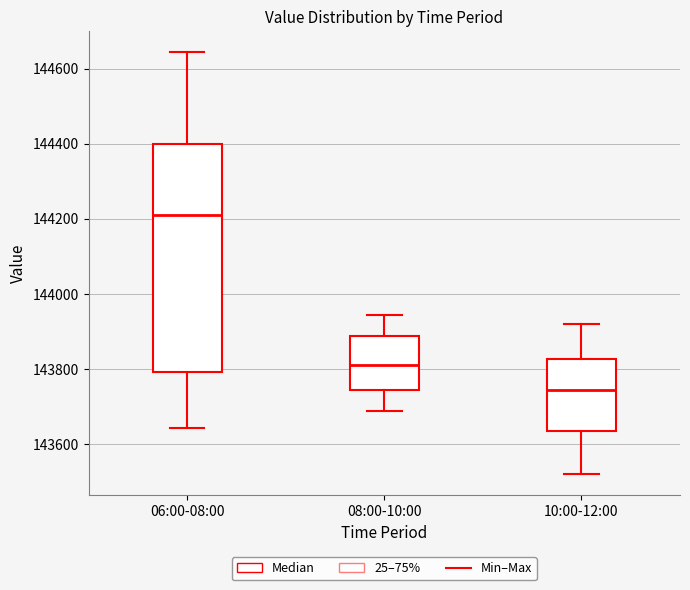

Reading left to right, read every box against the y-axis: the position of its median line, the range the box covers, and the ends of its whiskers. The values are not printed on the chart, so give them approximately, as read against the axis.

06:00-08:00: median 144220, box 143800 to 144400, whiskers 143640 to 144640
08:00-10:00: median 143800, box 143740 to 143880, whiskers 143680 to 143940
10:00-12:00: median 143740, box 143640 to 143820, whiskers 143520 to 143920